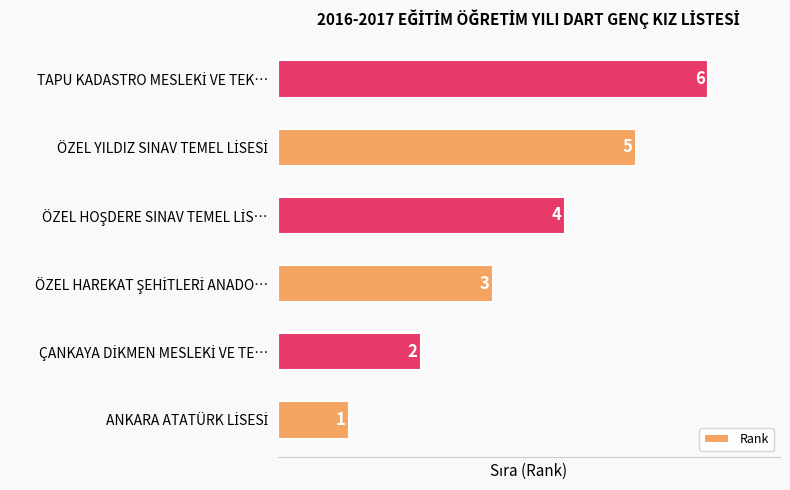

What is the sum of all values?

21